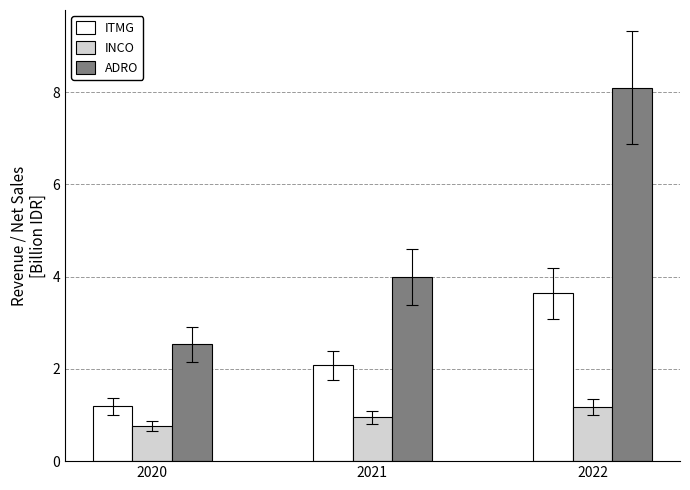

How many distinct data groups are displayed?

3